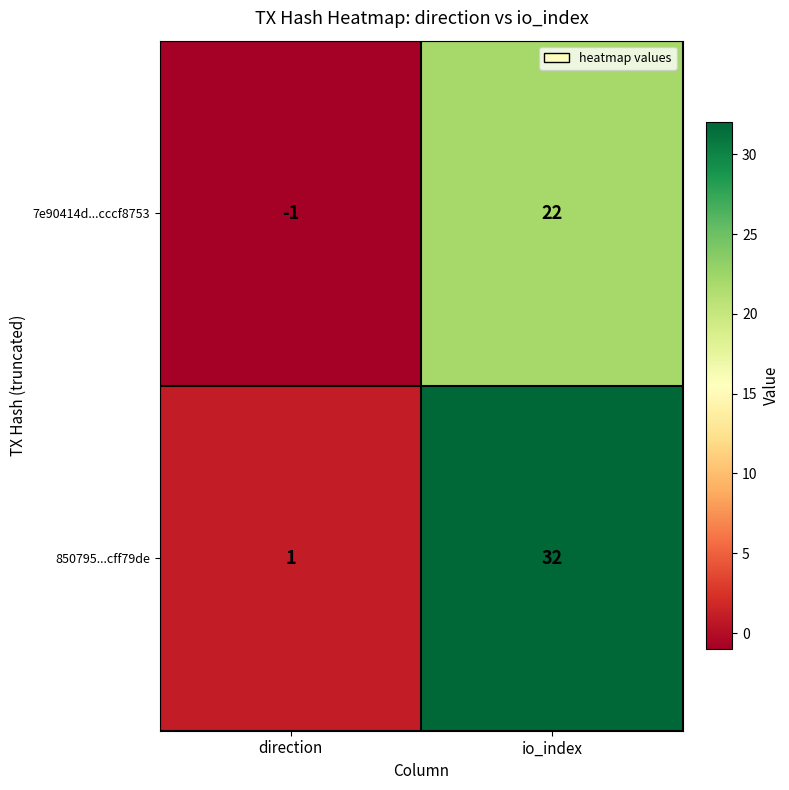

What is the smallest value displayed?

-1